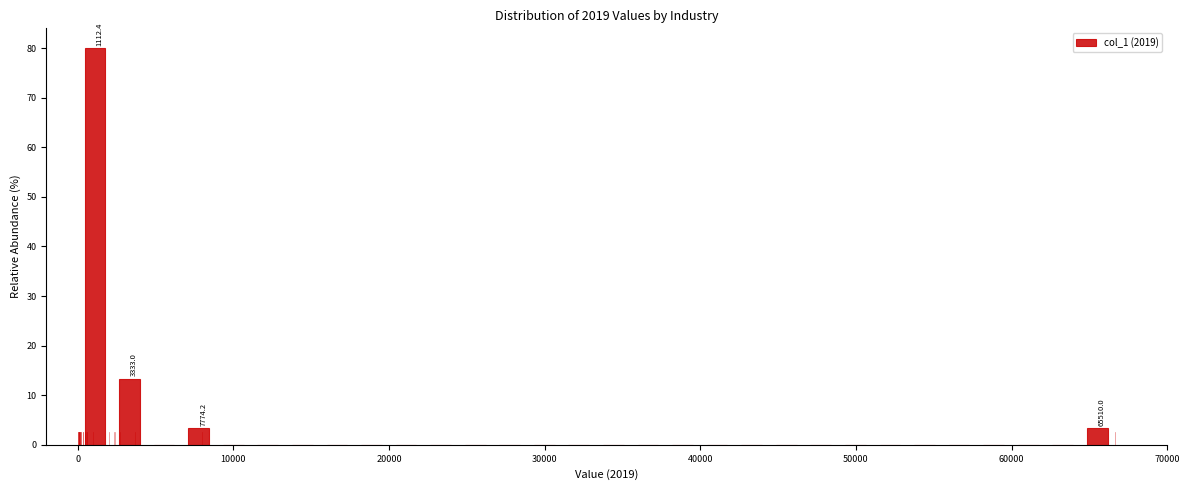

Around what value on the x-axis is the tallest bar? Give the approximate position of its centre, as read against the axis.

1000